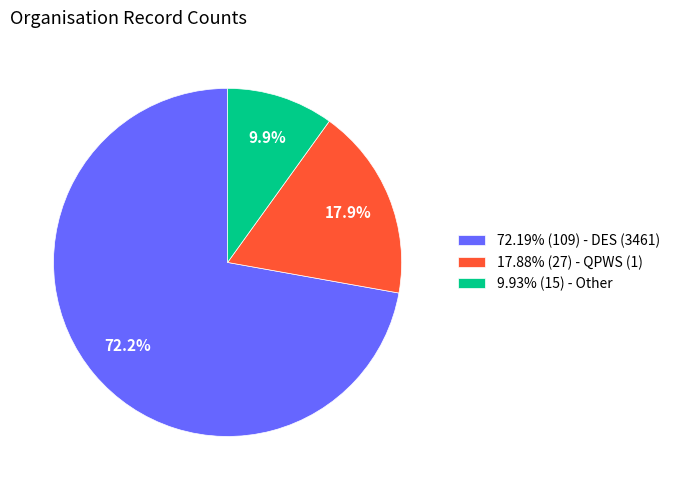

What is the ratio of the value at 9.93% (15) - Other to the value at 17.88% (27) - QPWS (1)?

0.6